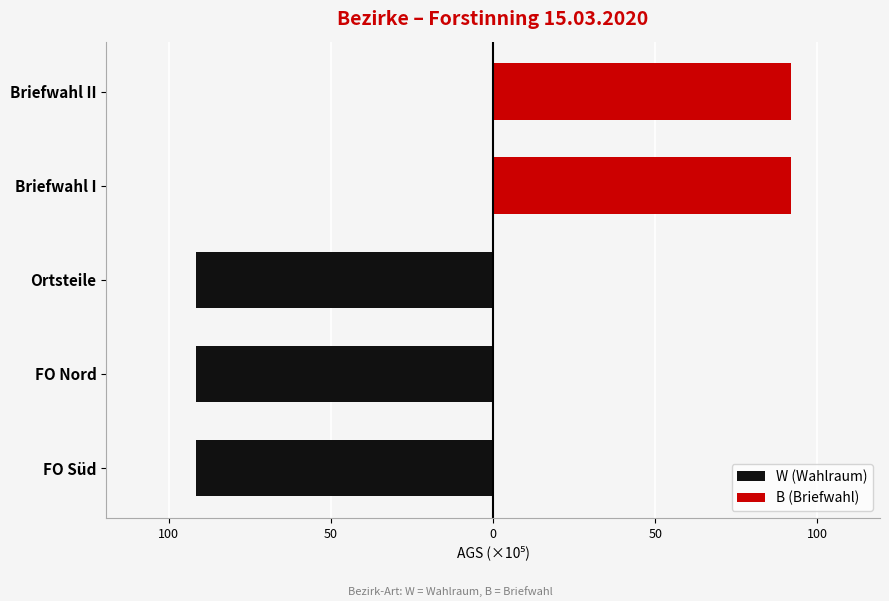

What is the average value of the W (Wahlraum) series?

-55.1